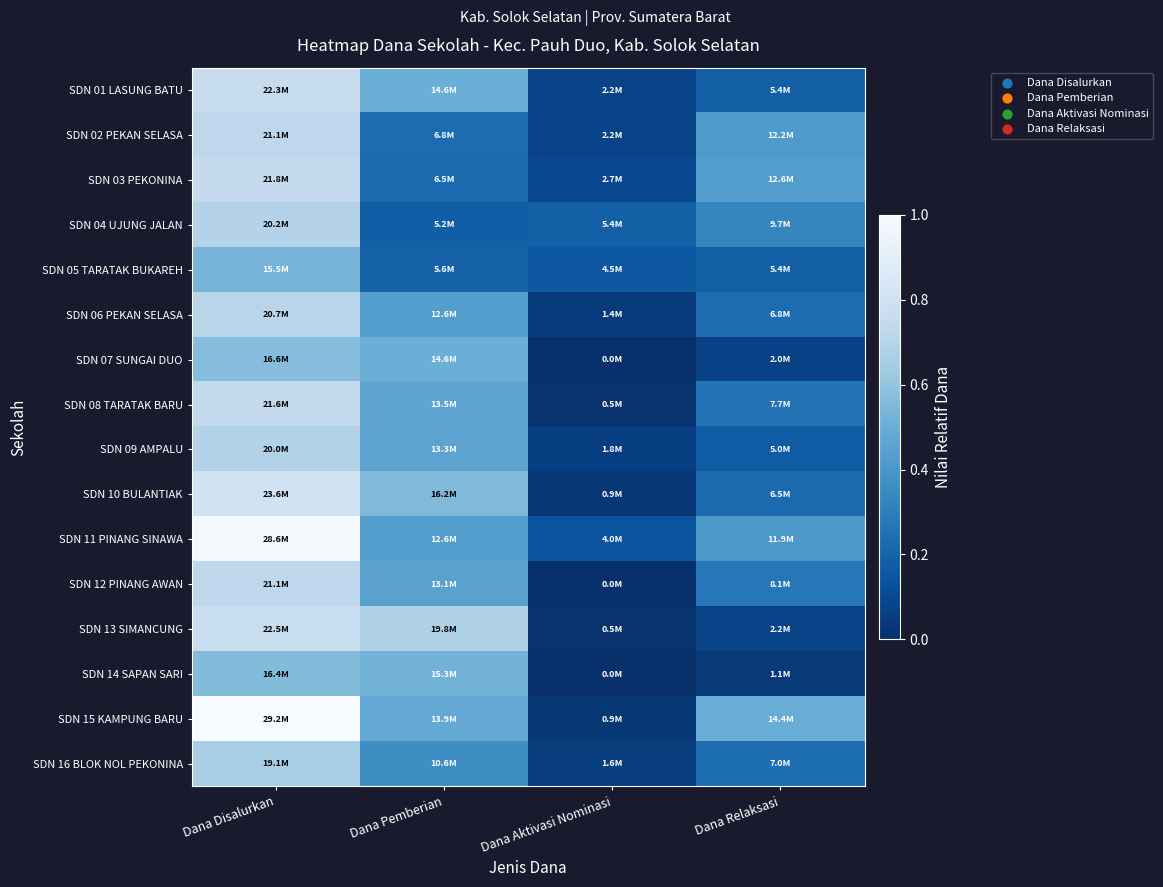

Rank the series at Dana Pemberian from highest to lowest value.

SDN 13 SIMANCUNG, SDN 10 BULANTIAK, SDN 14 SAPAN SARI, SDN 01 LASUNG BATU, SDN 07 SUNGAI DUO, SDN 15 KAMPUNG BARU, SDN 08 TARATAK BARU, SDN 09 AMPALU, SDN 12 PINANG AWAN, SDN 06 PEKAN SELASA, SDN 11 PINANG SINAWA, SDN 16 BLOK NOL PEKONINA, SDN 02 PEKAN SELASA, SDN 03 PEKONINA, SDN 05 TARATAK BUKAREH, SDN 04 UJUNG JALAN